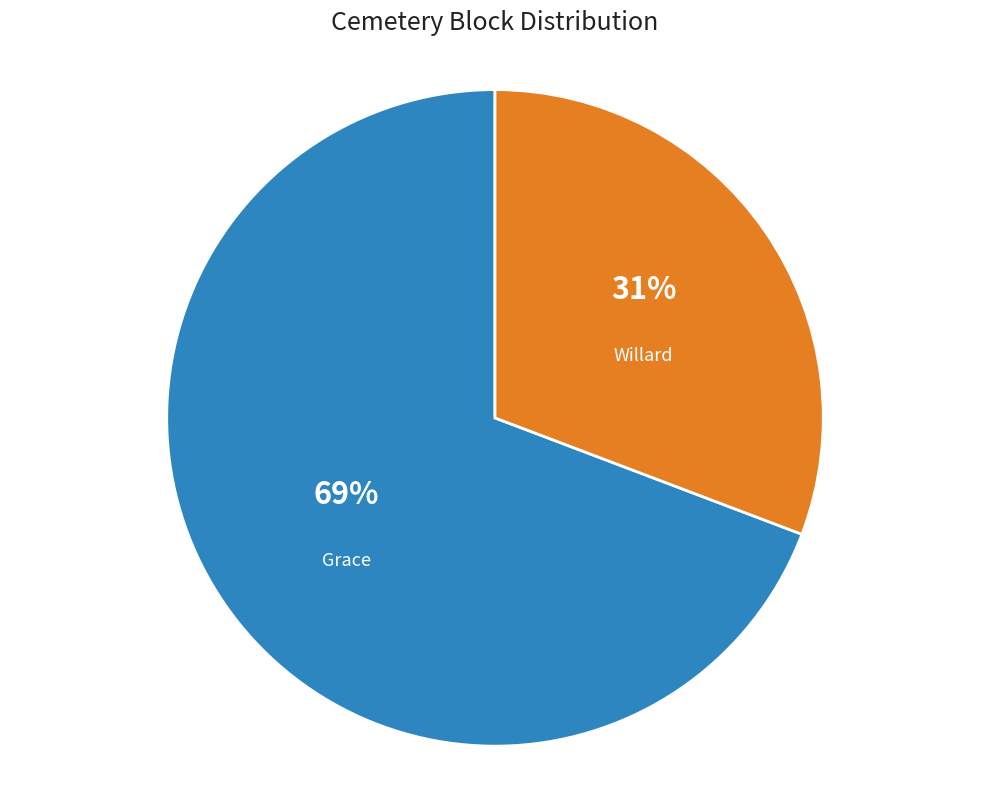

To the nearest percent, what is the difference between the largest and smallest slice percentages?

38%